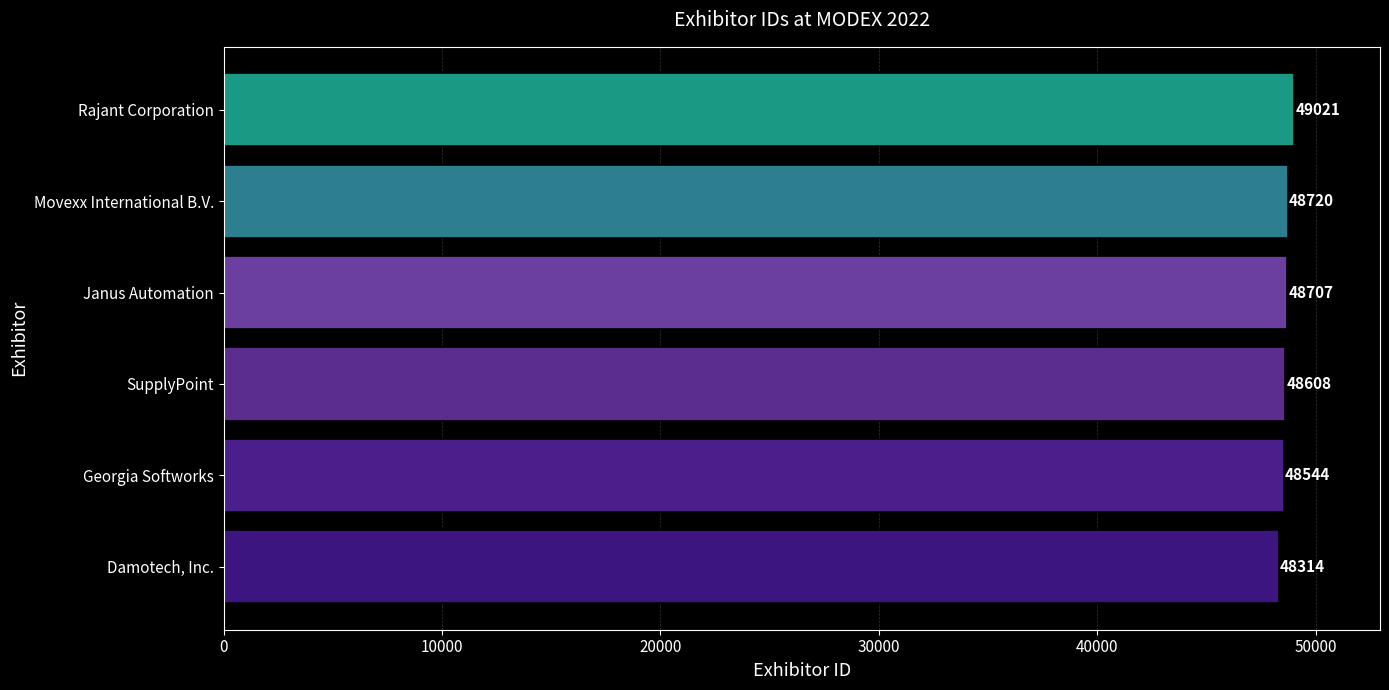

Rank the categories by value from lowest to highest.

Damotech, Inc., Georgia Softworks, SupplyPoint, Janus Automation, Movexx International B.V., Rajant Corporation